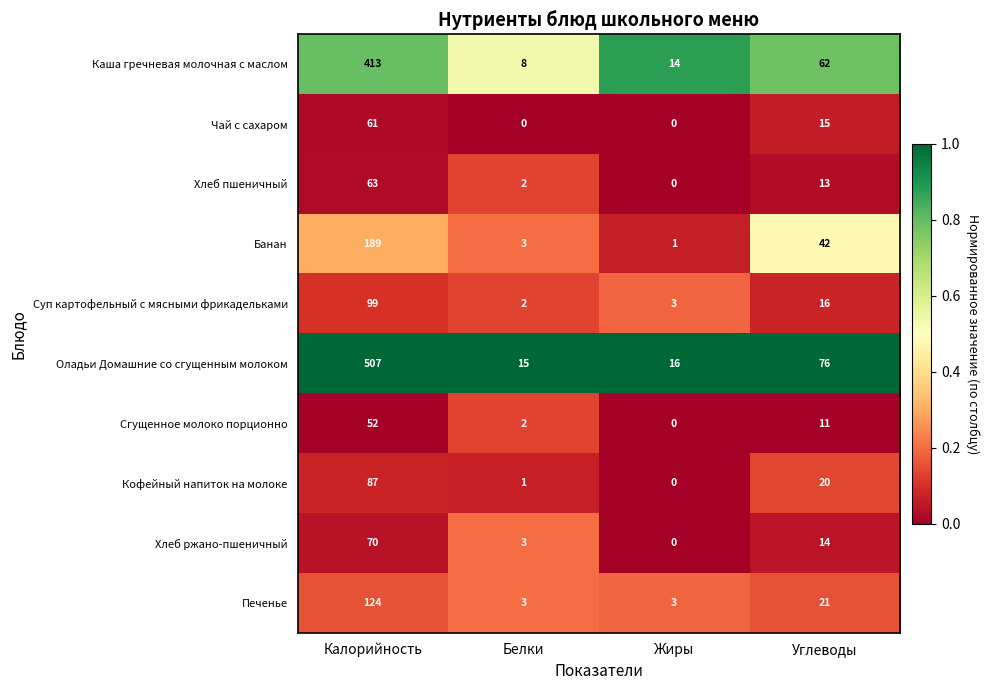

Which series has the largest total across all categories?

Оладьи Домашние со сгущенным молоком